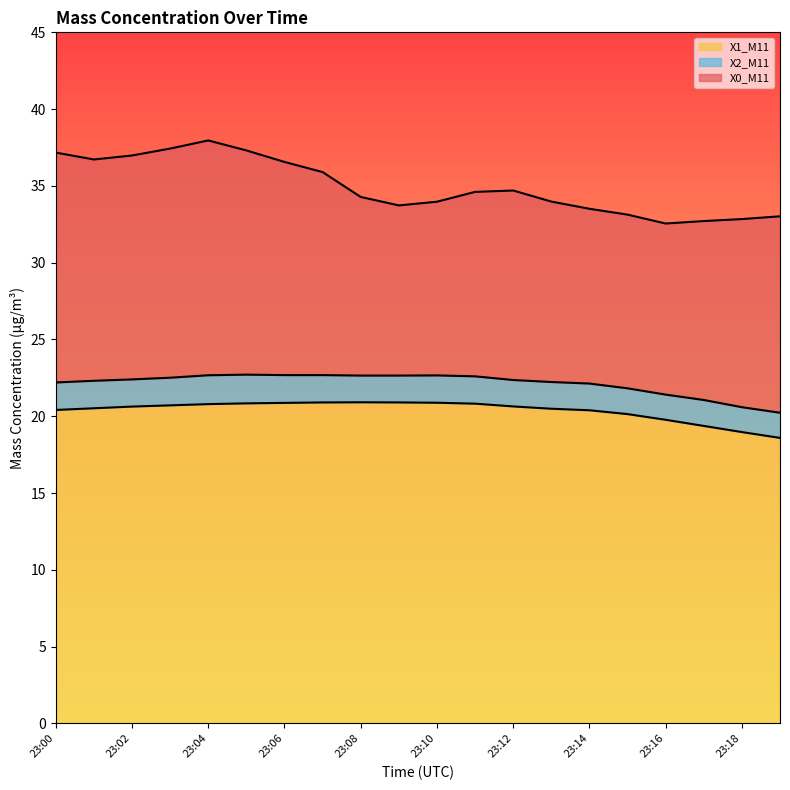

At which label does X1_M11 first exceed 20?

23:00